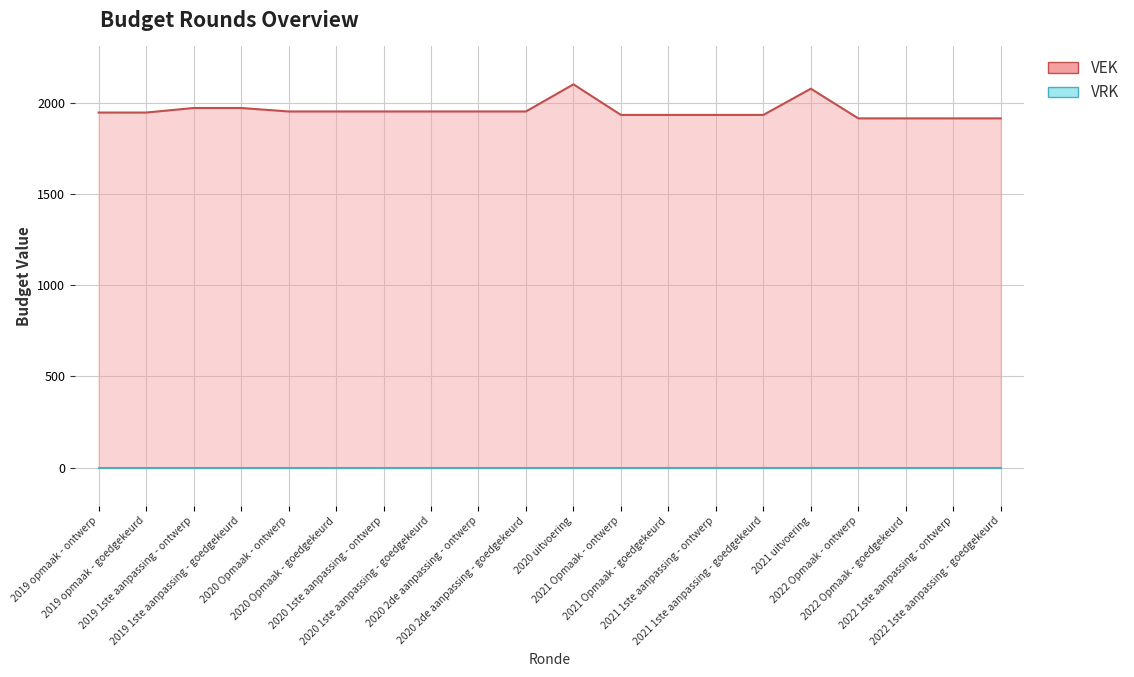

Reading left to right, what are all the values shown in this chart?

2019 opmaak - ontwerp=1949	2019 opmaak - goedgekeurd=1949	2019 1ste aanpassing - ontwerp=1974	2019 1ste aanpassing - goedgekeurd=1974	2020 Opmaak - ontwerp=1955	2020 Opmaak - goedgekeurd=1955	2020 1ste aanpassing - ontwerp=1955	2020 1ste aanpassing - goedgekeurd=1955	2020 2de aanpassing - ontwerp=1955	2020 2de aanpassing - goedgekeurd=1955	2020 uitvoering=2104	2021 Opmaak - ontwerp=1936	2021 Opmaak - goedgekeurd=1936	2021 1ste aanpassing - ontwerp=1936	2021 1ste aanpassing - goedgekeurd=1936	2021 uitvoering=2080	2022 Opmaak - ontwerp=1917	2022 Opmaak - goedgekeurd=1917	2022 1ste aanpassing - ontwerp=1917	2022 1ste aanpassing - goedgekeurd=1917